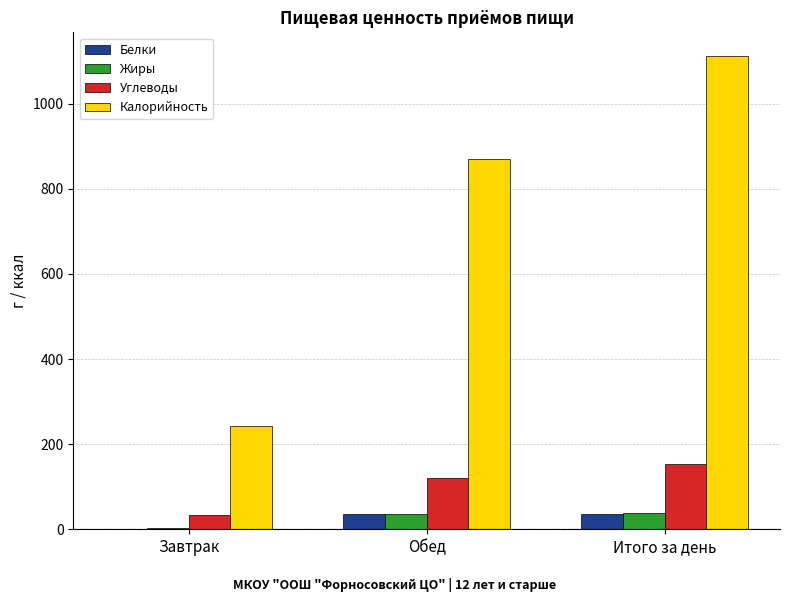

Between Обед and Итого за день, which series saw the biggest shift?

Калорийность